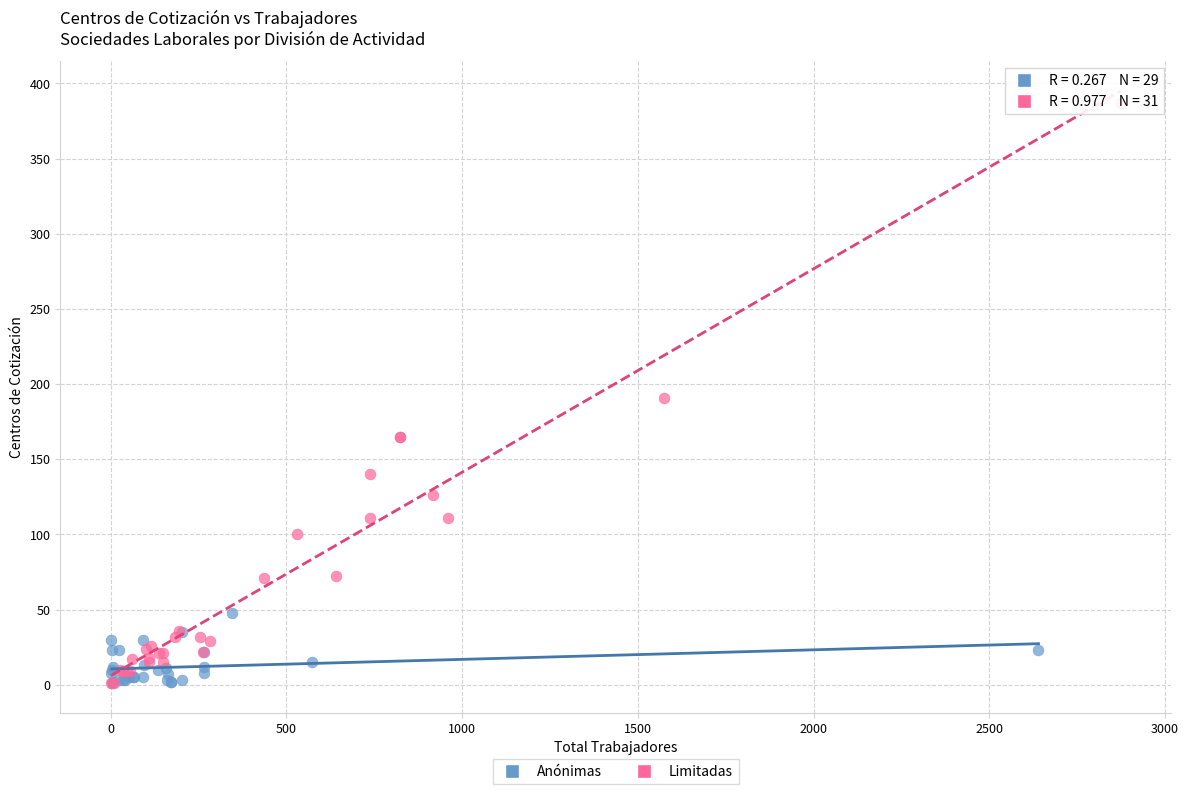

What are all the series names shown in the legend?

Anónimas, Limitadas